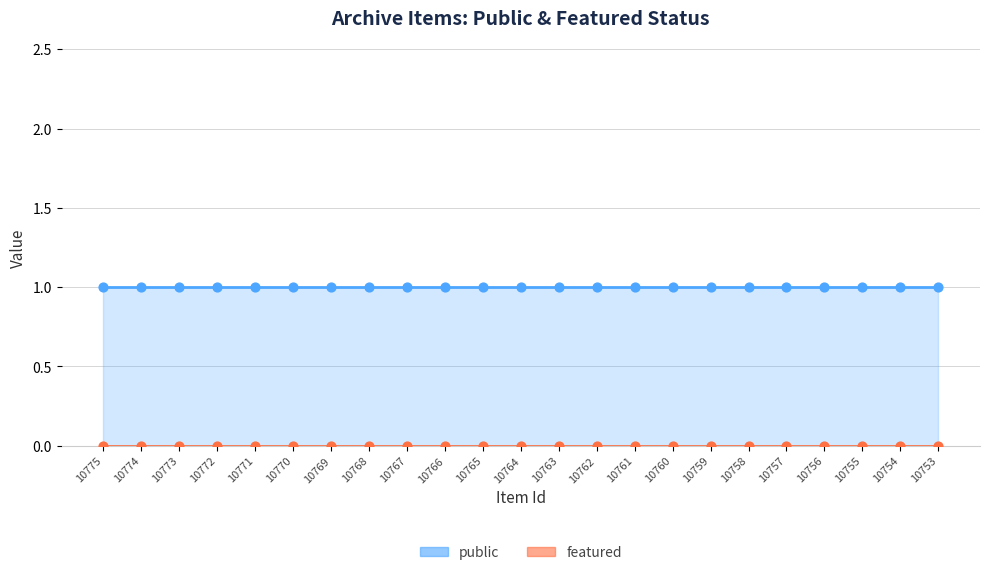

At how many categories does at least one series exceed 0?

23